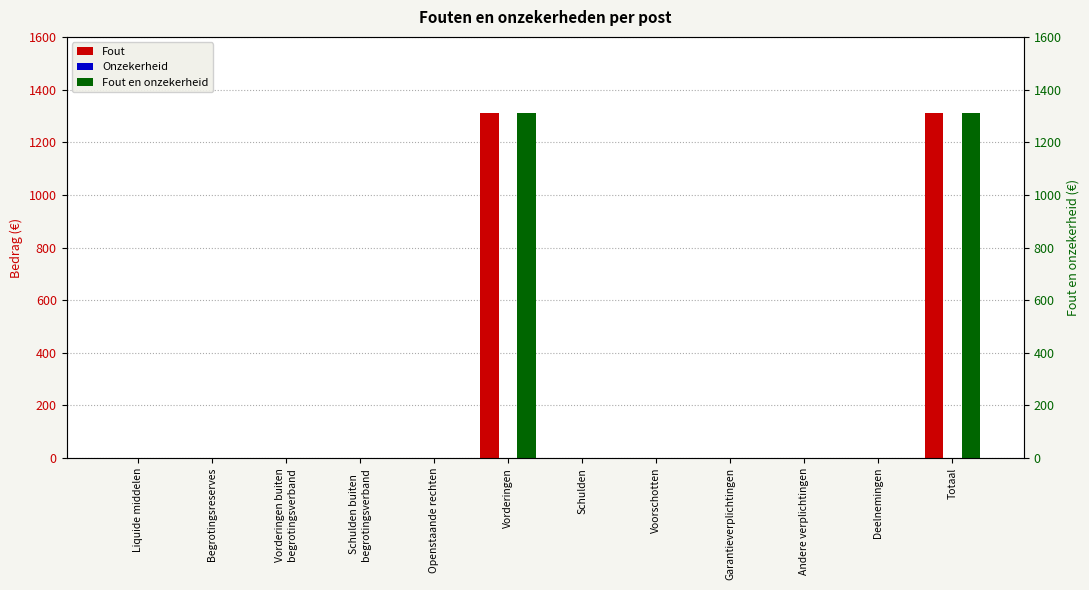

How many series are shown in this chart?

3